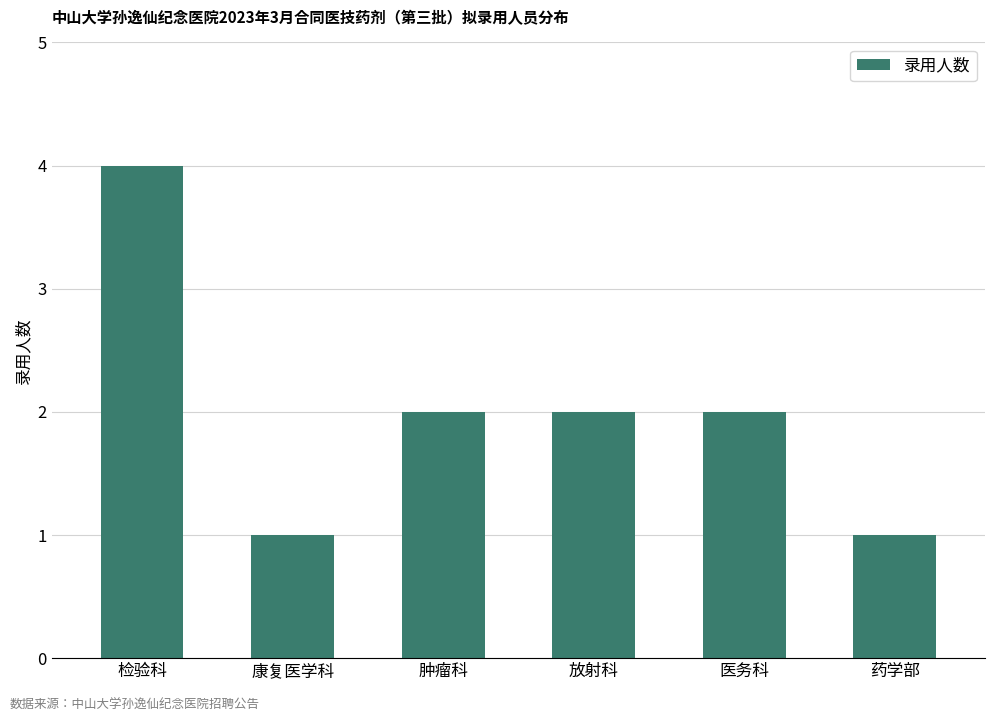

Reading left to right, transcribe all the data shown in this chart.

检验科=4	康复医学科=1	肿瘤科=2	放射科=2	医务科=2	药学部=1